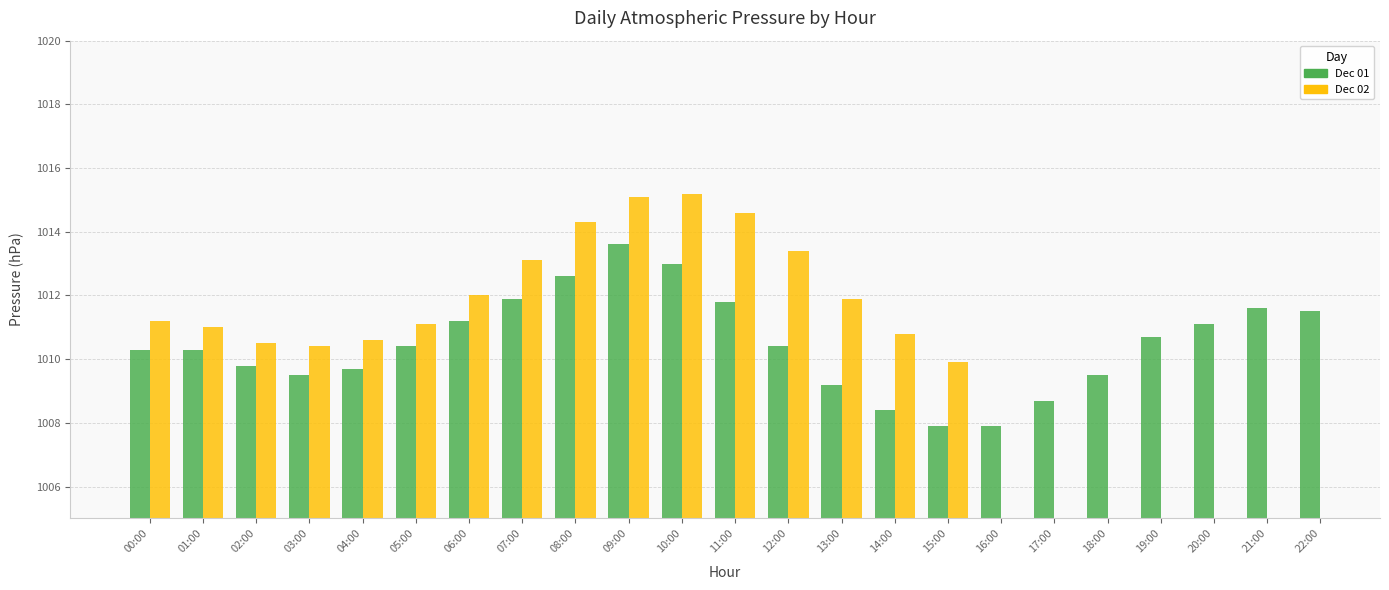

At which category does the chart reach its peak across all series?

10:00